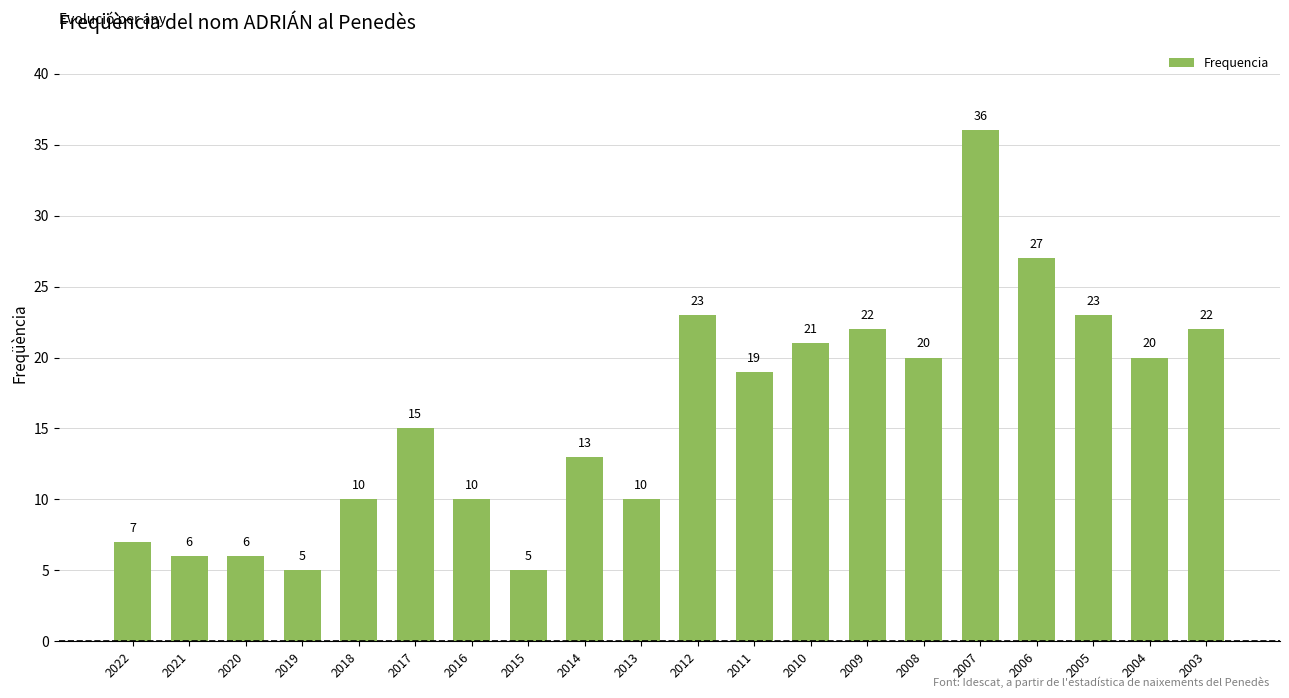

Which category has the highest value across all series?

2007